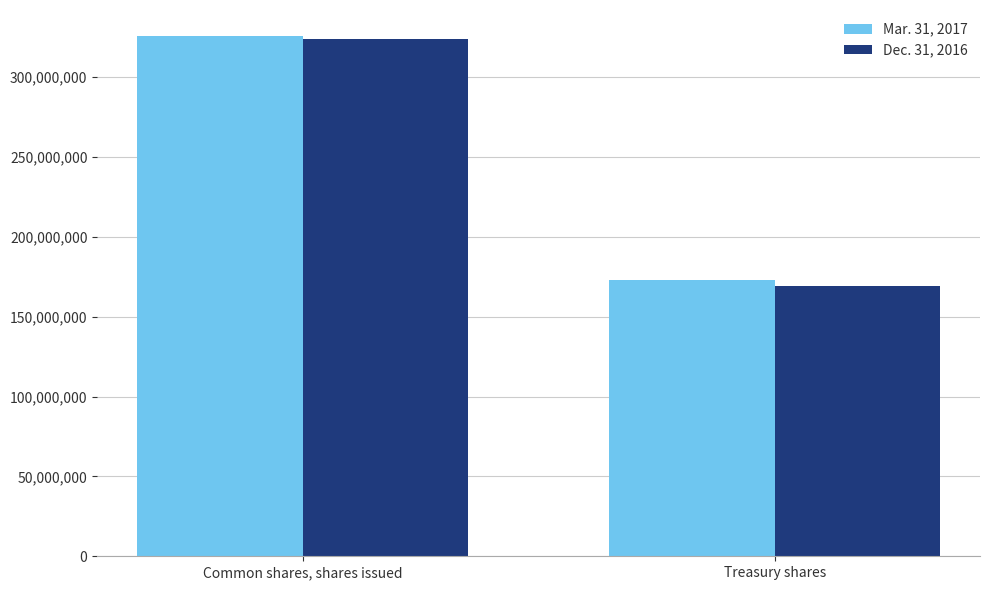

How many bars are there in each group?

2